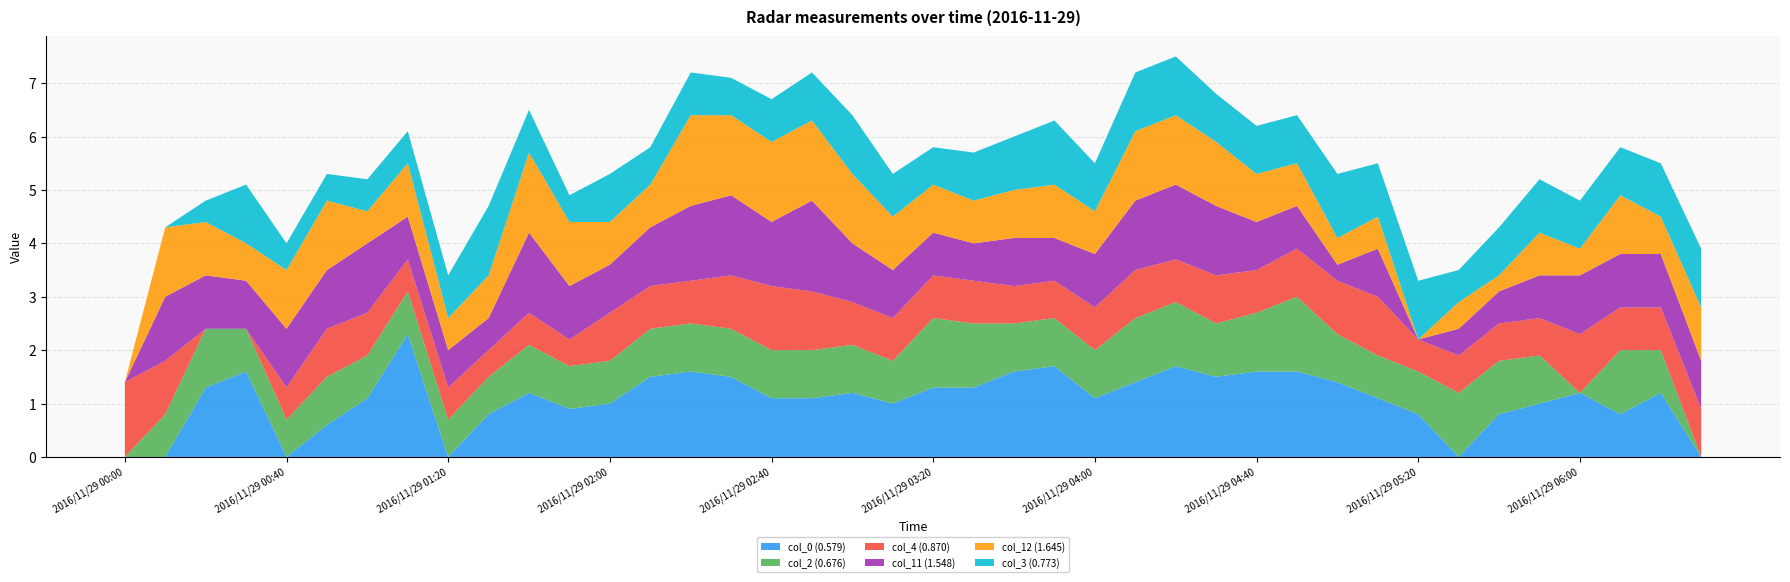

Reading left to right, list all the values displayed in this chart.

col_0 (0.579): 999.0	999.0	1.3	1.6	999.0	0.6	1.1	2.3	999.0	0.8	1.2	0.9	1.0	1.5	1.6	1.5	1.1	1.1	1.2	1.0	1.3	1.3	1.6	1.7	1.1	1.4	1.7	1.5	1.6	1.6	1.4	1.1	0.8	999.0	0.8	1.0	1.2	0.8	1.2	999.0
col_2 (0.676): 999.0	0.8	1.1	0.8	0.7	0.9	0.8	0.8	0.7	0.7	0.9	0.8	0.8	0.9	0.9	0.9	0.9	0.9	0.9	0.8	1.3	1.2	0.9	0.9	0.9	1.2	1.2	1.0	1.1	1.4	0.9	0.8	0.8	1.2	1.0	0.9	999.0	1.2	0.8	999.0
col_4 (0.870): 1.4	1.0	999.0	999.0	0.6	0.9	0.8	0.6	0.6	0.5	0.6	0.5	0.9	0.8	0.8	1.0	1.2	1.1	0.8	0.8	0.8	0.8	0.7	0.7	0.8	0.9	0.8	0.9	0.8	0.9	1.0	1.1	0.6	0.7	0.7	0.7	1.1	0.8	0.8	0.9
col_11 (1.548): 999.0	1.2	1.0	0.9	1.1	1.1	1.3	0.8	0.7	0.6	1.5	1.0	0.9	1.1	1.4	1.5	1.2	1.7	1.1	0.9	0.8	0.7	0.9	0.8	1.0	1.3	1.4	1.3	0.9	0.8	0.3	0.9	999.0	0.5	0.6	0.8	1.1	1.0	1.0	0.9
col_12 (1.645): 999.0	1.3	1.0	0.7	1.1	1.3	0.6	1.0	0.6	0.8	1.5	1.2	0.8	0.8	1.7	1.5	1.5	1.5	1.3	1.0	0.9	0.8	0.9	1.0	0.8	1.3	1.3	1.2	0.9	0.8	0.5	0.6	999.0	0.5	0.3	0.8	0.5	1.1	0.7	1.0
col_3 (0.773): 999.0	999.0	0.4	1.1	0.5	0.5	0.6	0.6	0.8	1.3	0.8	0.5	0.9	0.7	0.8	0.7	0.8	0.9	1.1	0.8	0.7	0.9	1.0	1.2	0.9	1.1	1.1	0.9	0.9	0.9	1.2	1.0	1.1	0.6	0.9	1.0	0.9	0.9	1.0	1.1